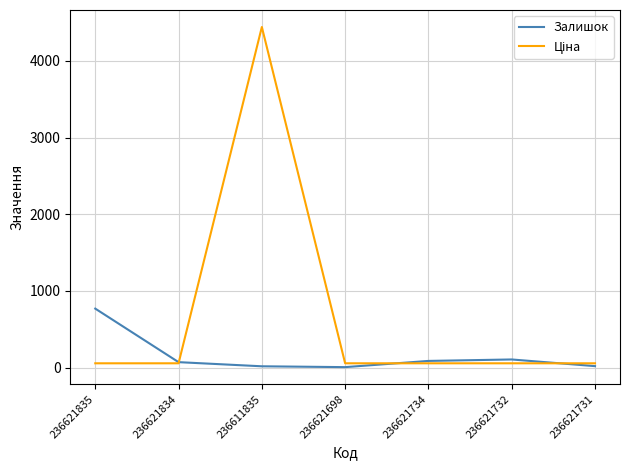

Is this an area chart (filled region under the line)?

No